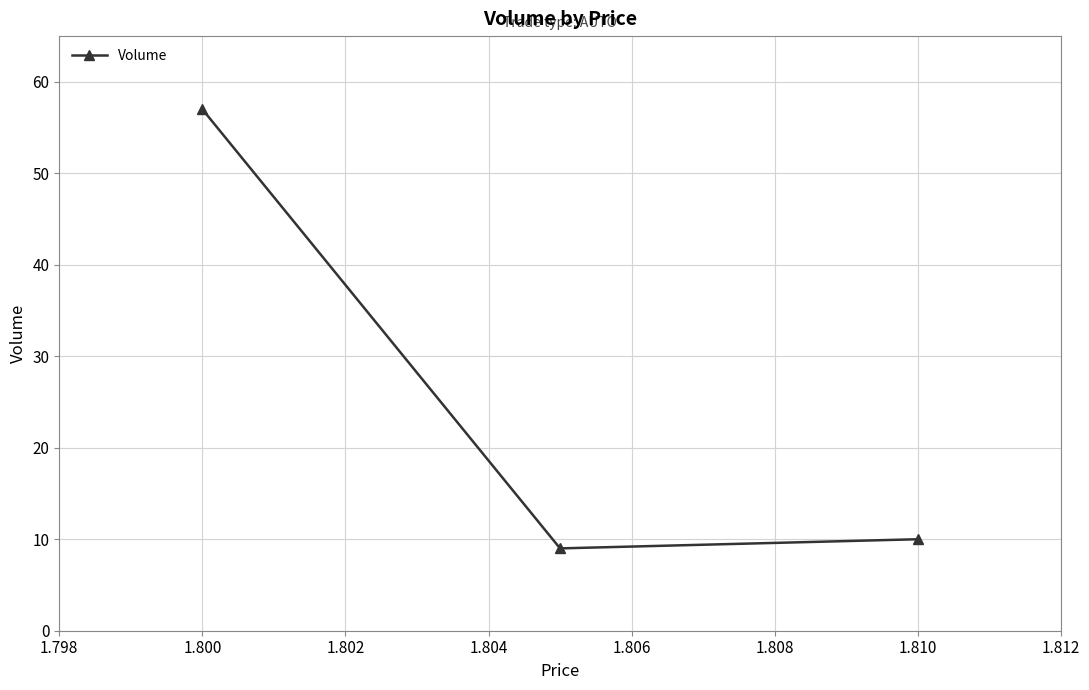

What is the difference between the maximum and minimum values?

48